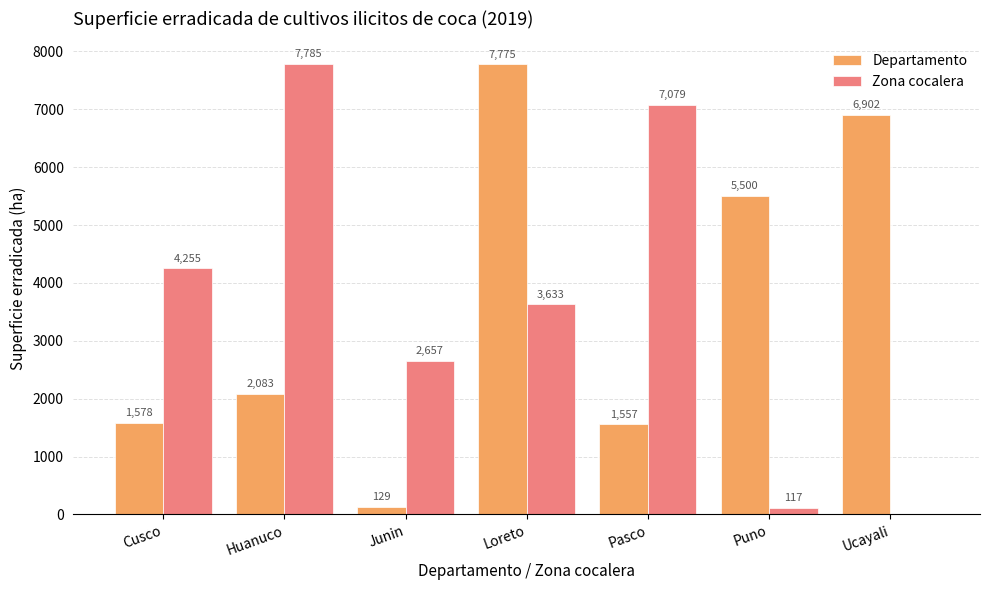

Which series has the widest spread of values?

Zona cocalera